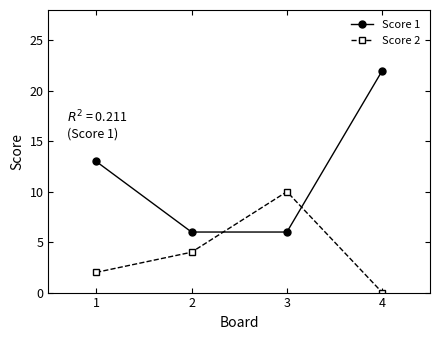

Rank the series by their maximum value, from highest to lowest.

Score 1, Score 2